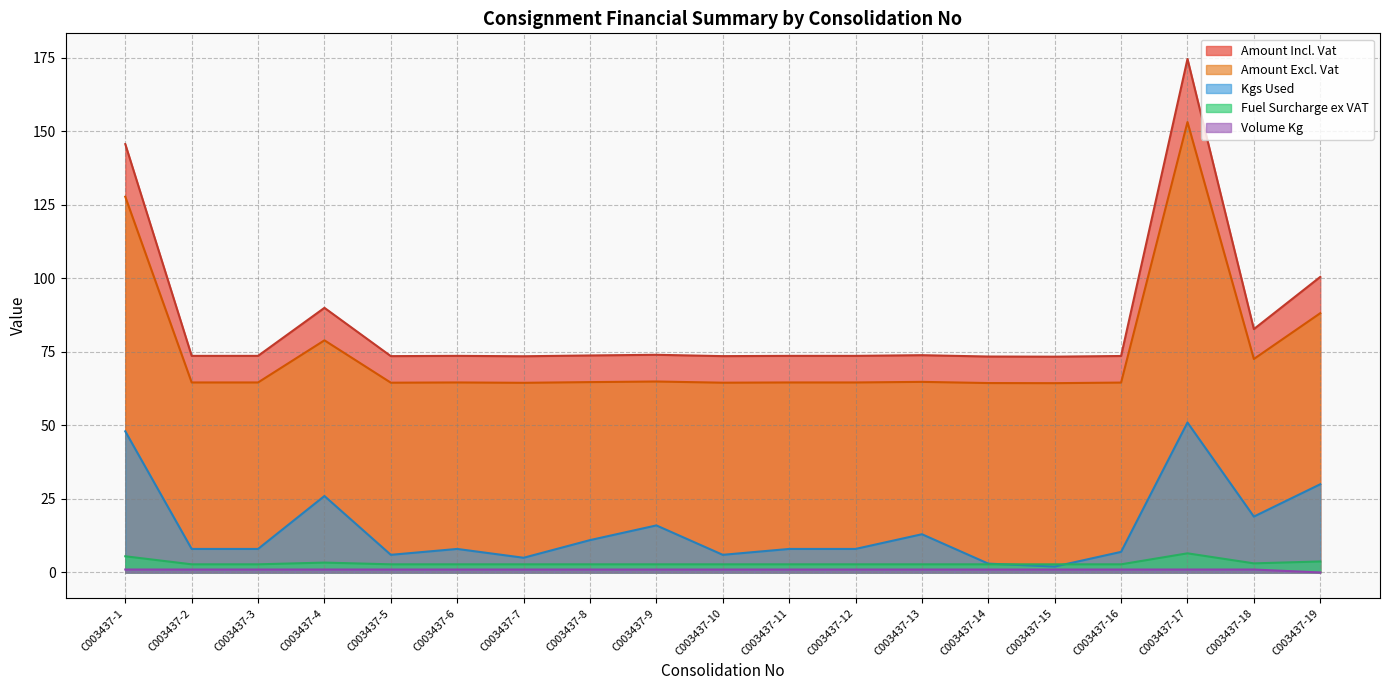

Reading left to right, extract all data points from this chart.

Amount Incl. Vat: 145.7	73.7	73.7	90.0	73.6	73.7	73.5	73.8	74.0	73.6	73.7	73.7	73.9	73.4	73.4	73.6	174.6	82.8	100.5
Amount Excl. Vat: 127.8	64.6	64.6	78.9	64.5	64.6	64.5	64.7	64.9	64.5	64.6	64.6	64.8	64.4	64.4	64.6	153.2	72.6	88.2
Volume Kg: 1.0	1.0	1.0	1.0	1.0	1.0	1.0	1.0	1.0	1.0	1.0	1.0	1.0	1.0	1.0	1.0	1.0	1.0	0.0
Kgs Used: 48.0	8.0	8.0	26.0	6.0	8.0	5.0	11.0	16.0	6.0	8.0	8.0	13.0	3.0	2.0	7.0	51.0	19.0	30.0
Fuel Surcharge ex VAT: 5.5	2.8	2.8	3.4	2.8	2.8	2.8	2.8	2.8	2.8	2.8	2.8	2.8	2.8	2.8	2.8	6.5	3.1	3.7